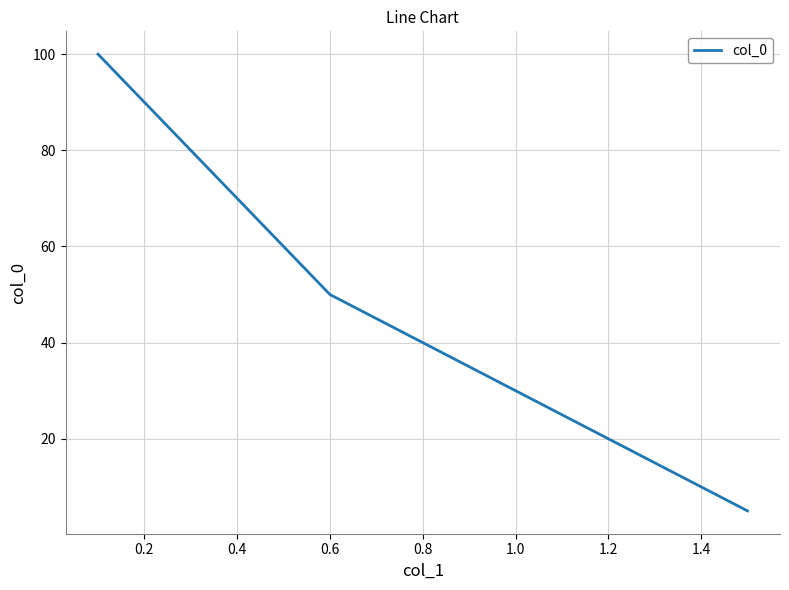

Is this an area chart (filled region under the line)?

No